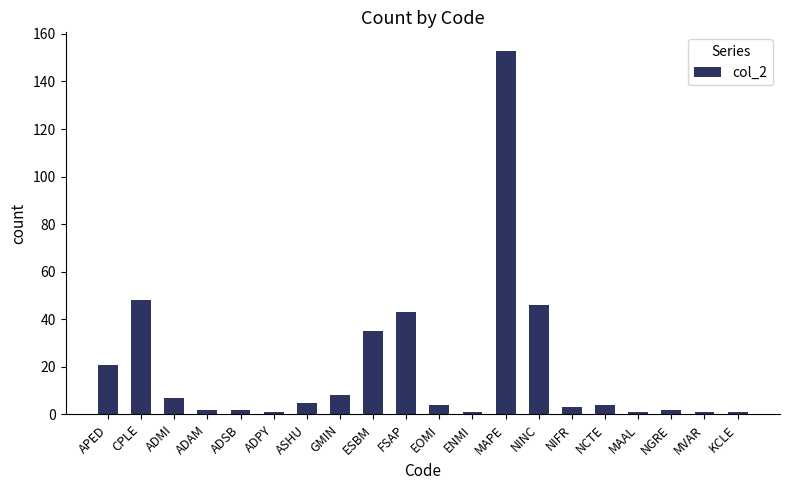

Where does the data first go above 4?

APED